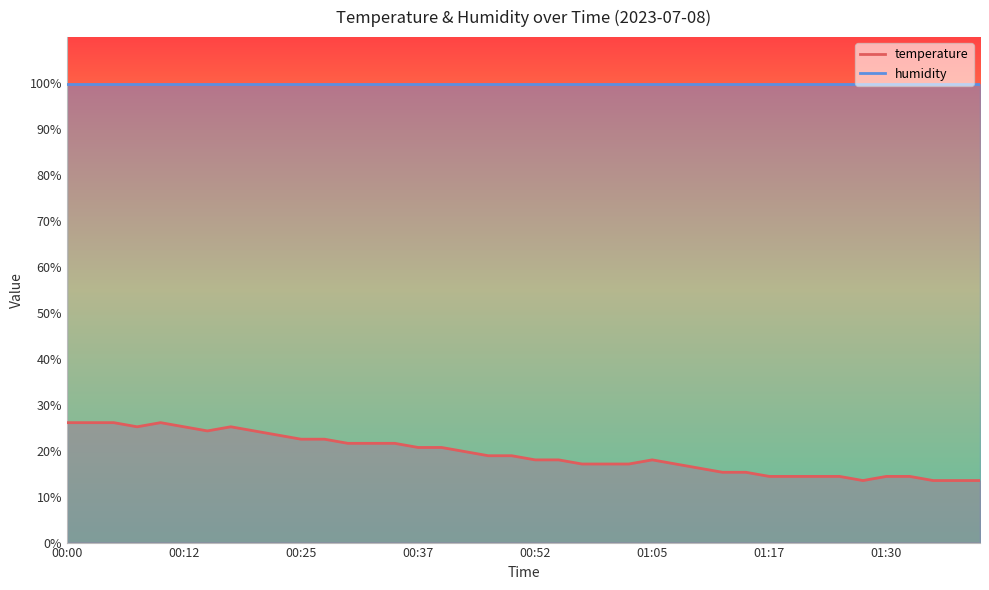

How many values are below 18?

17